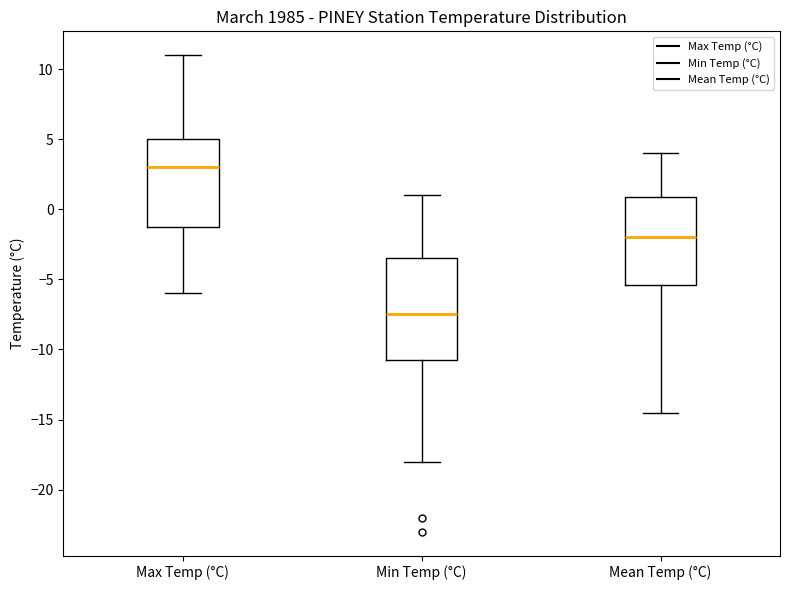

Where does the median line of the box for Max Temp (°C) sit on the y-axis? The values are not printed on the chart, so give them approximately, as read against the axis.

3.0